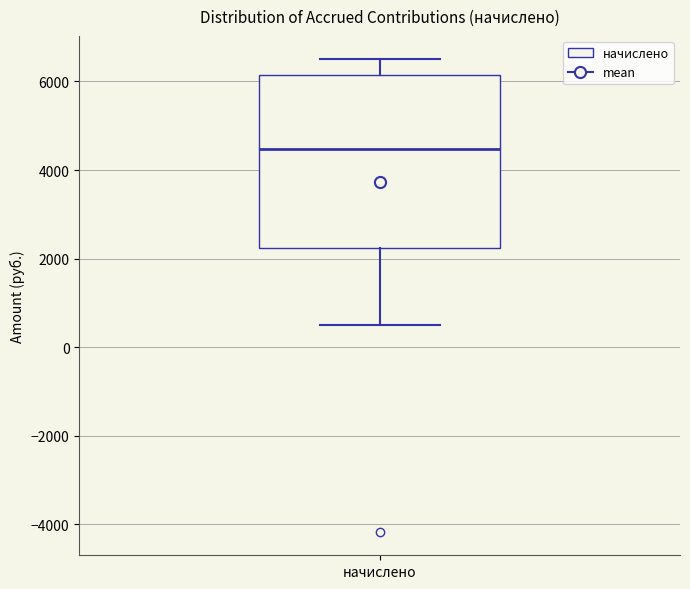

Transcribe this box plot: give where the median line is, the range the box spans, and where the two whiskers end, as read against the y-axis. The values are not printed on the chart, so give them approximately, as read against the axis.

median 4400, box 2200 to 6200, whiskers 400 to 6400